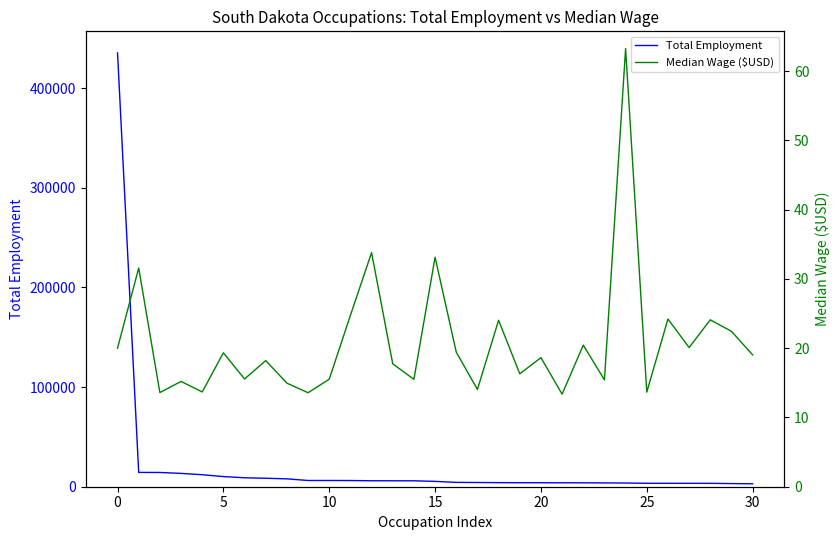

Which series has the widest spread of values?

Total Employment